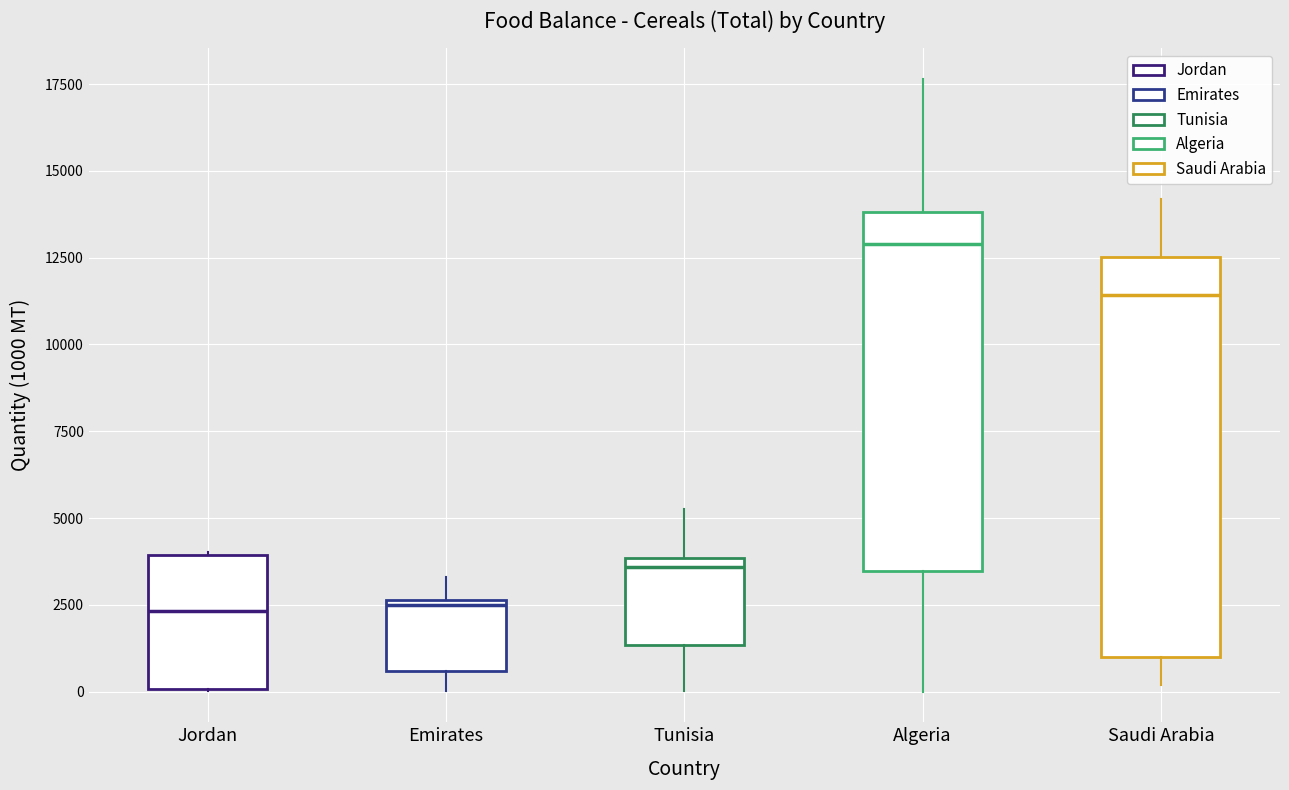

Reading left to right, read every box against the y-axis: the position of its median line, the range the box covers, and the ends of its whiskers. The values are not printed on the chart, so give them approximately, as read against the axis.

Jordan: median 2500, box 0 to 4000, whiskers 0 to 4000
Emirates: median 2500 (just below the box's upper edge), box 500 to 2500, whiskers 0 to 3500
Tunisia: median 3500, box 1500 to 4000, whiskers 0 to 5500
Algeria: median 13000, box 3500 to 14000, whiskers 0 to 17500
Saudi Arabia: median 11500, box 1000 to 12500, whiskers 0 to 14000